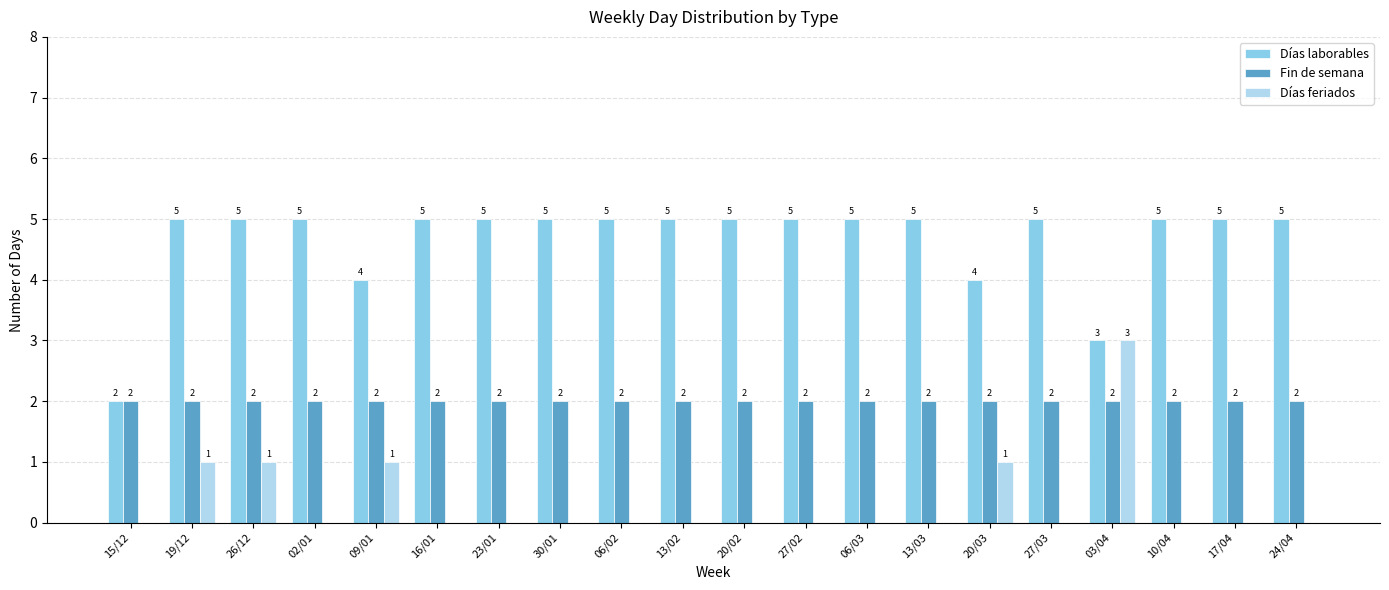

What is the greatest value displayed?

5